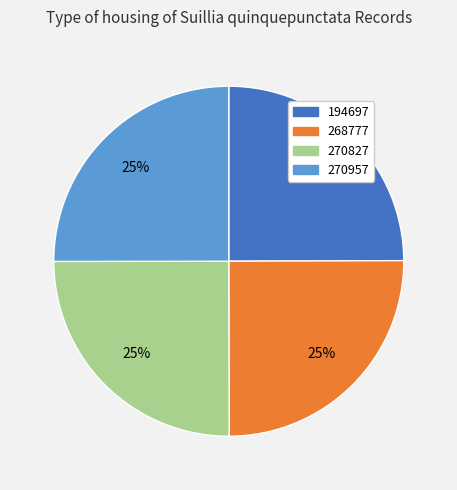

Is there any slice that represents more than half of the pie?

No